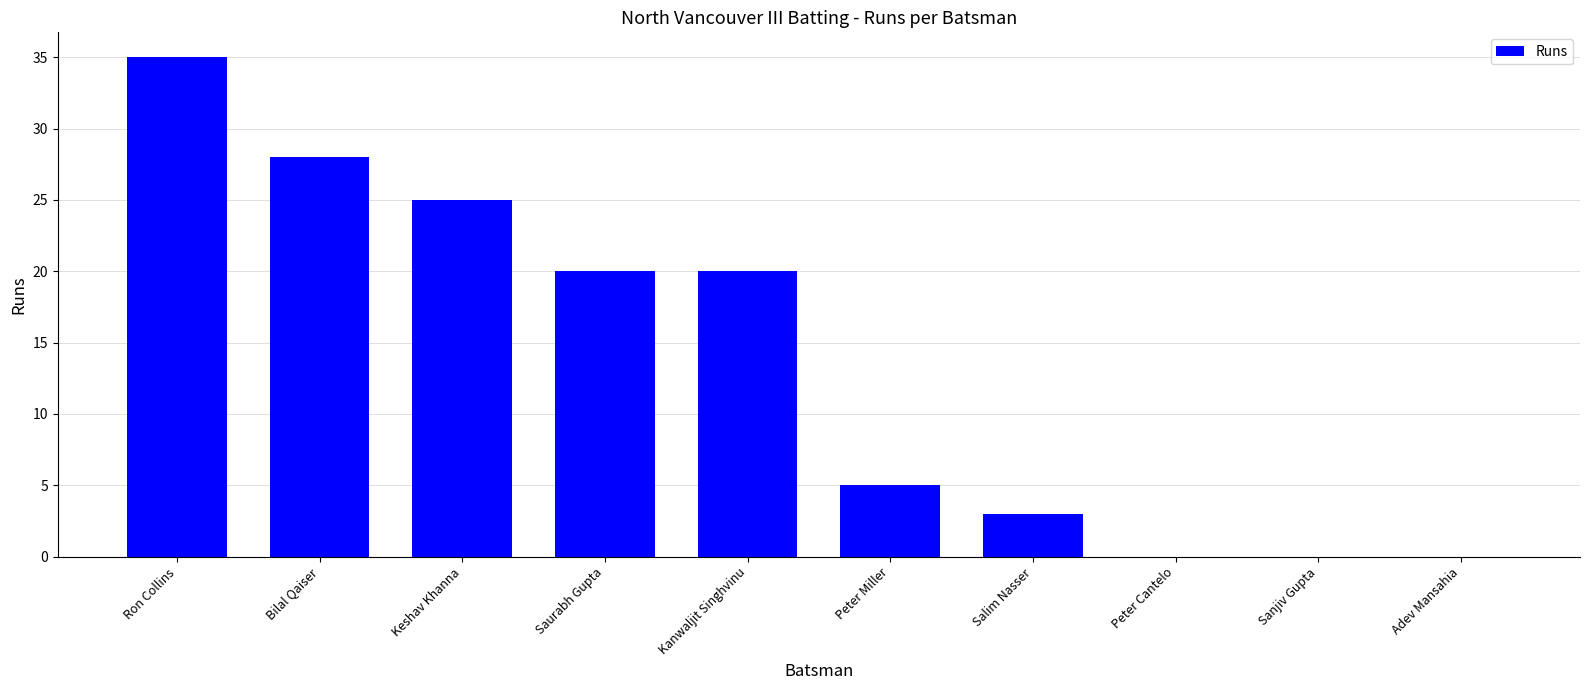

Where does the data first go above 20?

Ron Collins